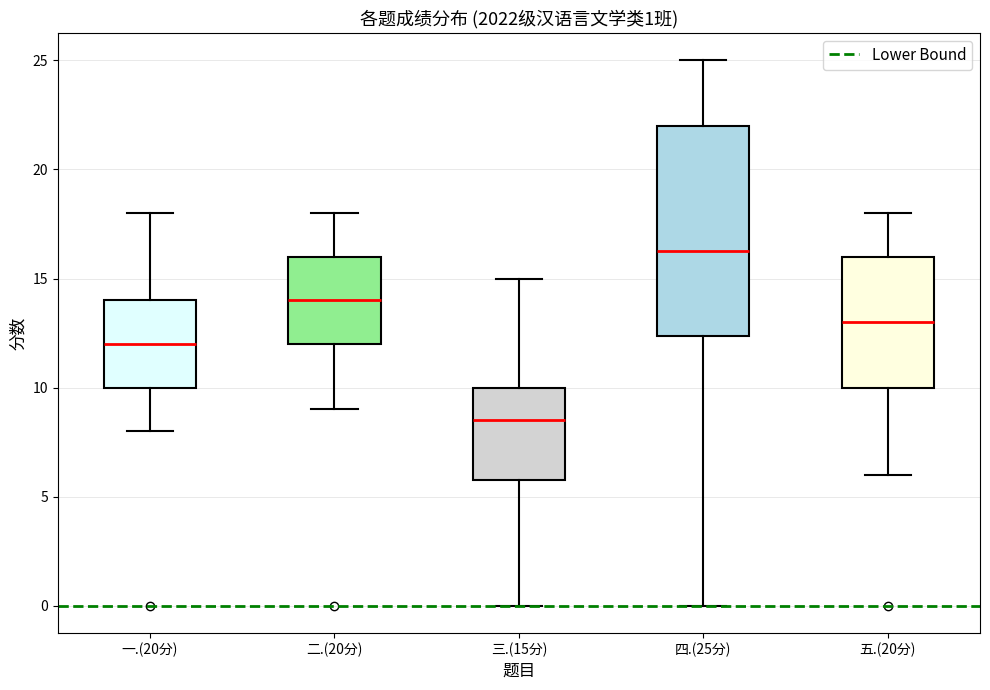

Comparing the boxes themselves (not the whiskers), which one is the tallest?

四.(25分)